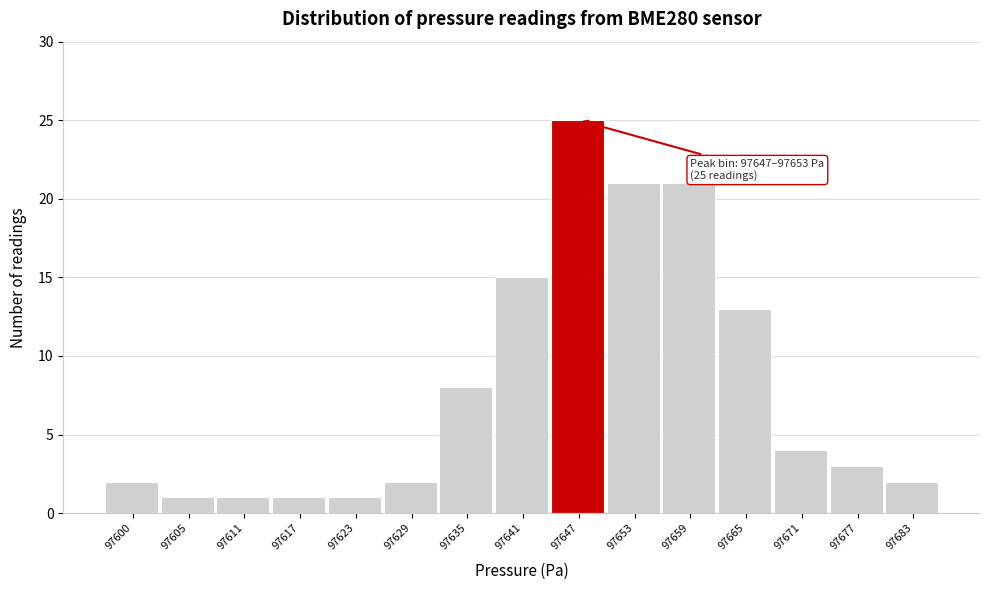

Reading left to right, what are all the values shown in this chart?

97600=2	97605=1	97611=1	97617=1	97623=1	97629=2	97635=8	97641=15	97647=25	97653=21	97659=21	97665=13	97671=4	97677=3	97683=2